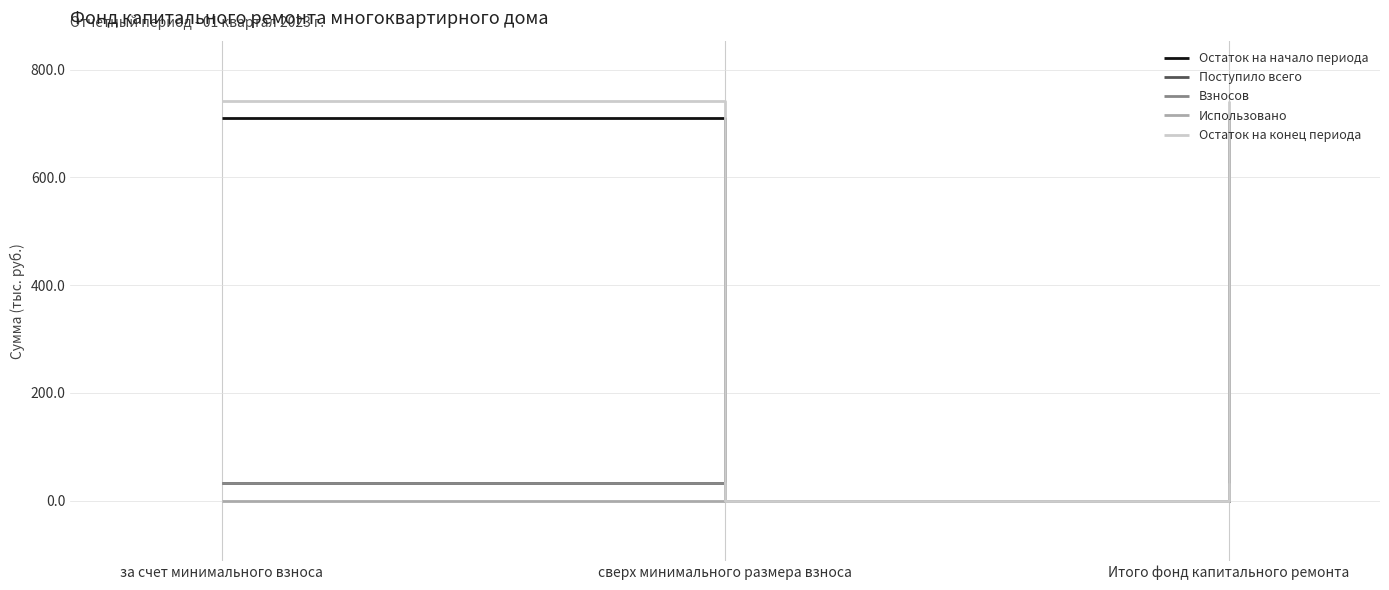

The value of Остаток на конец периода at сверх минимального размера взноса is 0.0. True or false?

True